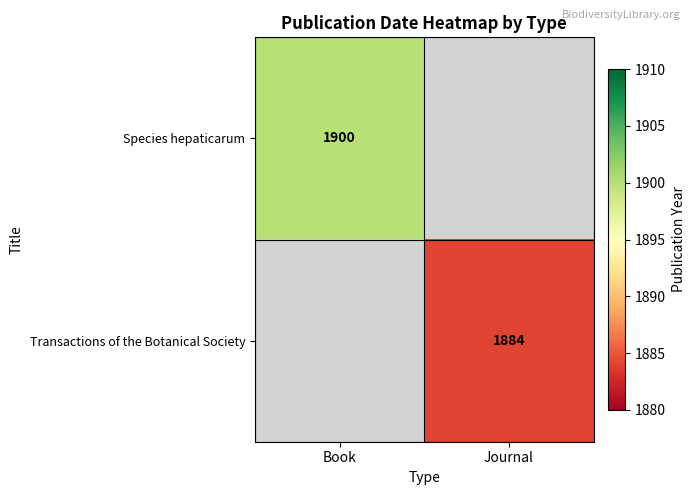

True or false: Species hepaticarum has a value of 669 at Book.

False